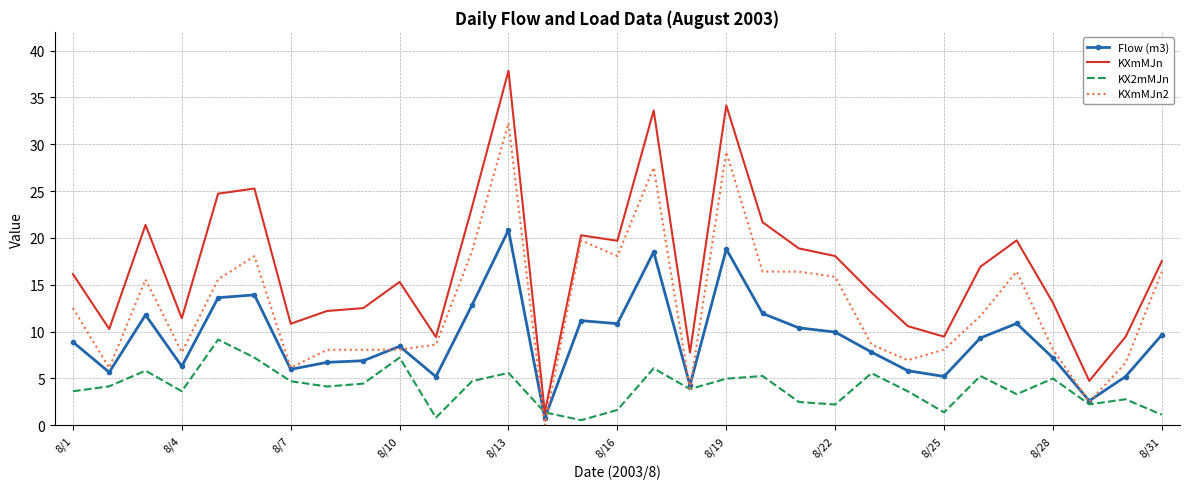

Which series has the largest total across all categories?

KXmMJn